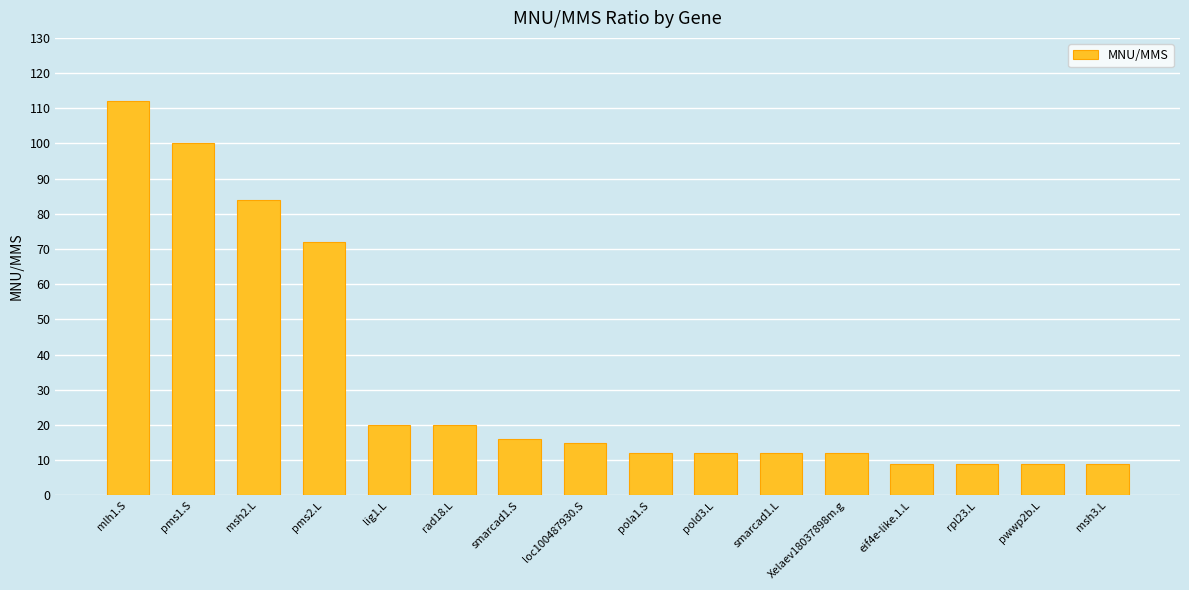

What is the ratio of the value at smarcad1.L to the value at pwwp2b.L?

1.3